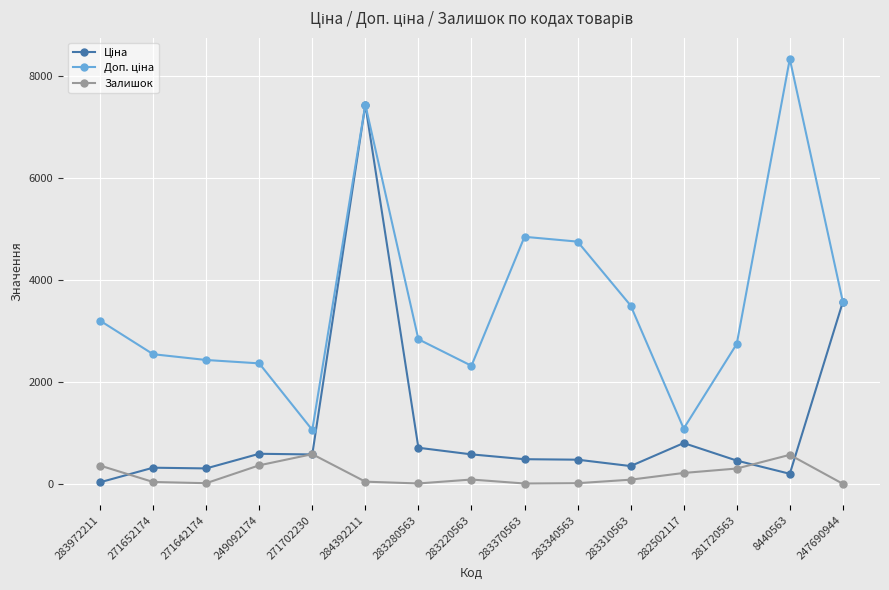

Where is the first local maximum for Залишок?

271702230